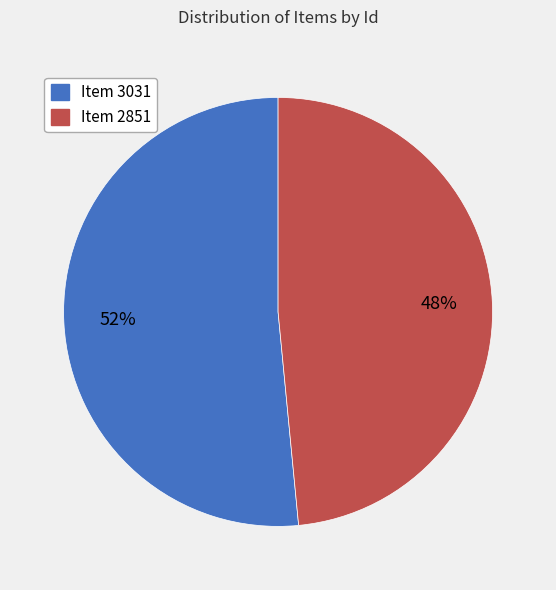

To the nearest percent, what is the average slice percentage?

50%